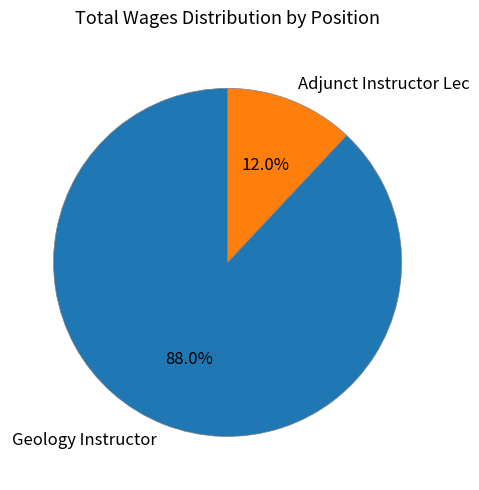

How much of the chart is everything except Geology Instructor?

12.0%